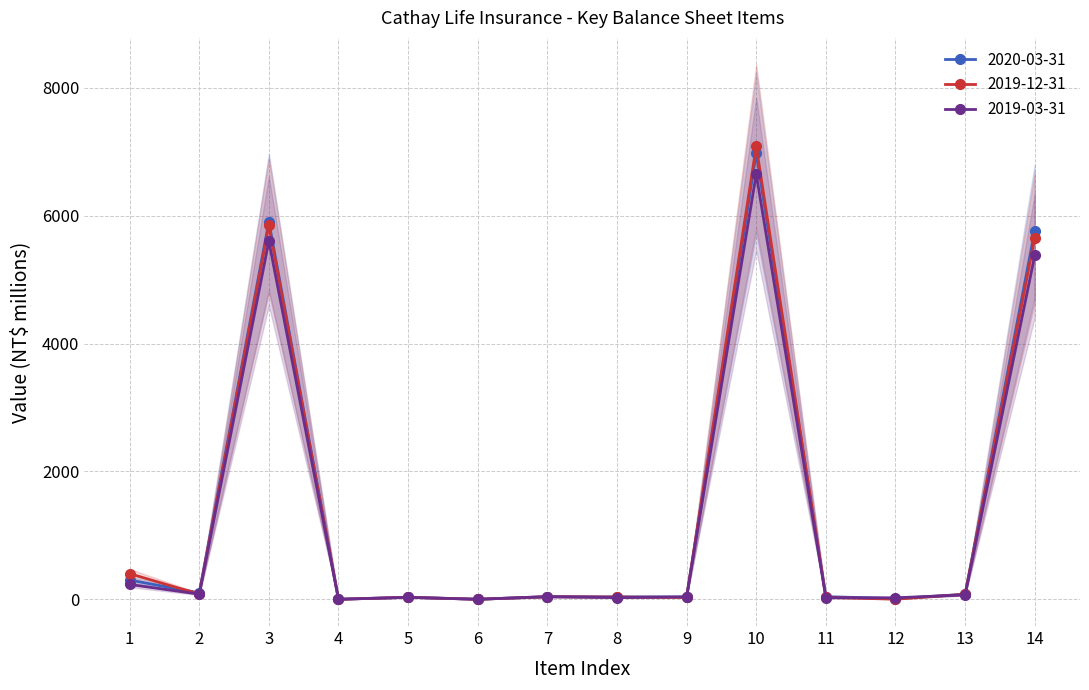

Where is the first local minimum for 2019-03-31?

2